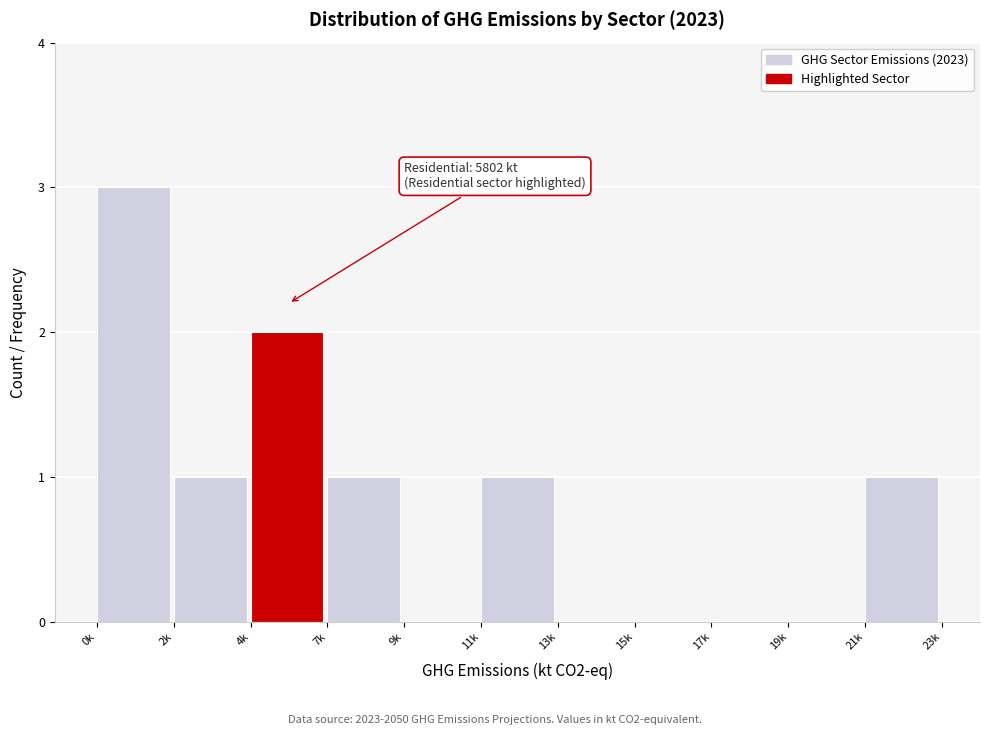

Reading left to right, list all the values displayed in this chart.

0k=3	2k=1	4k=2	7k=1	9k=0	11k=1	13k=0	15k=0	17k=0	19k=0	21k=1